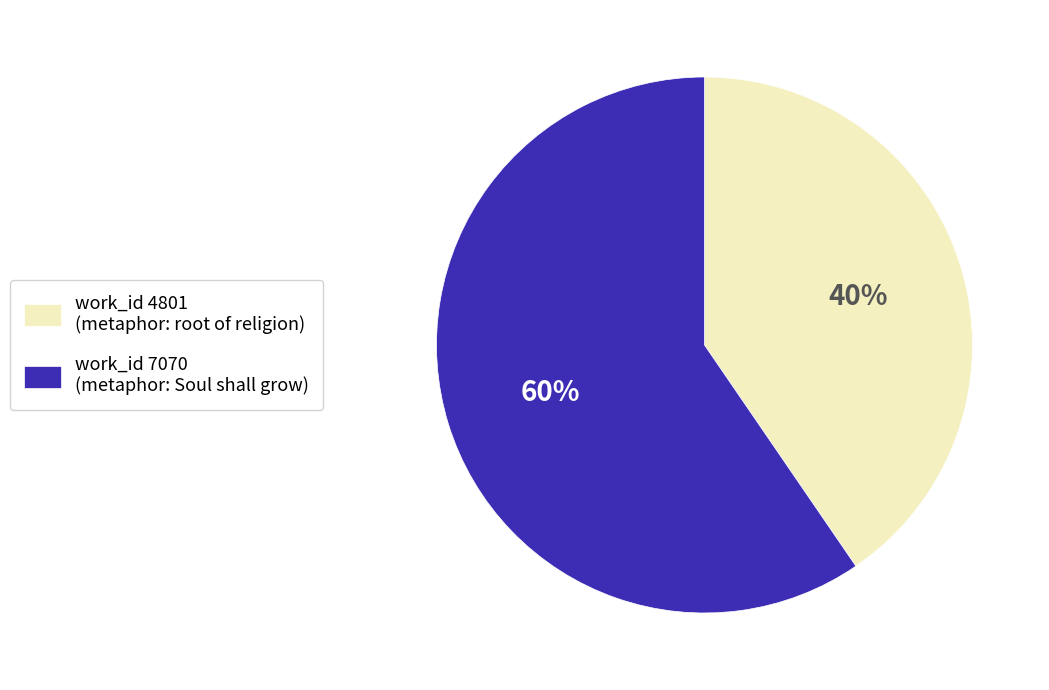

Which slice is the smallest?

work_id 4801